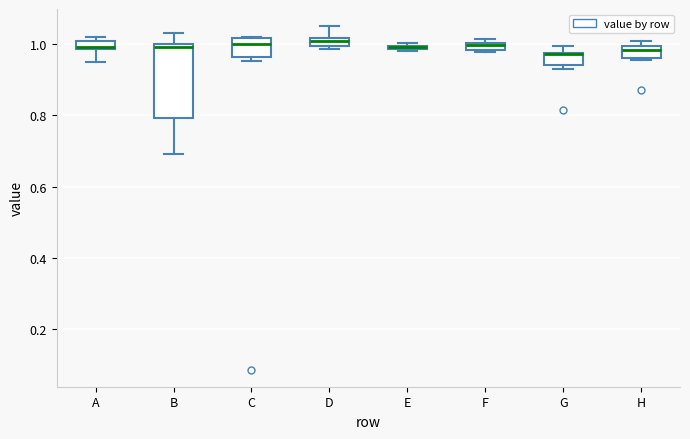

Comparing the boxes themselves (not the whiskers), which one is the tallest?

B